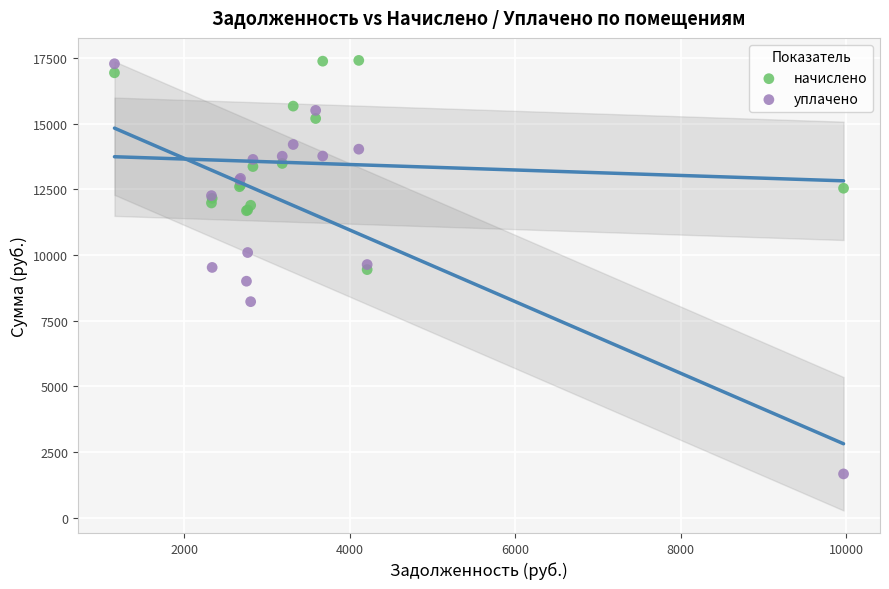

Which series has the widest spread of Y values?

уплачено